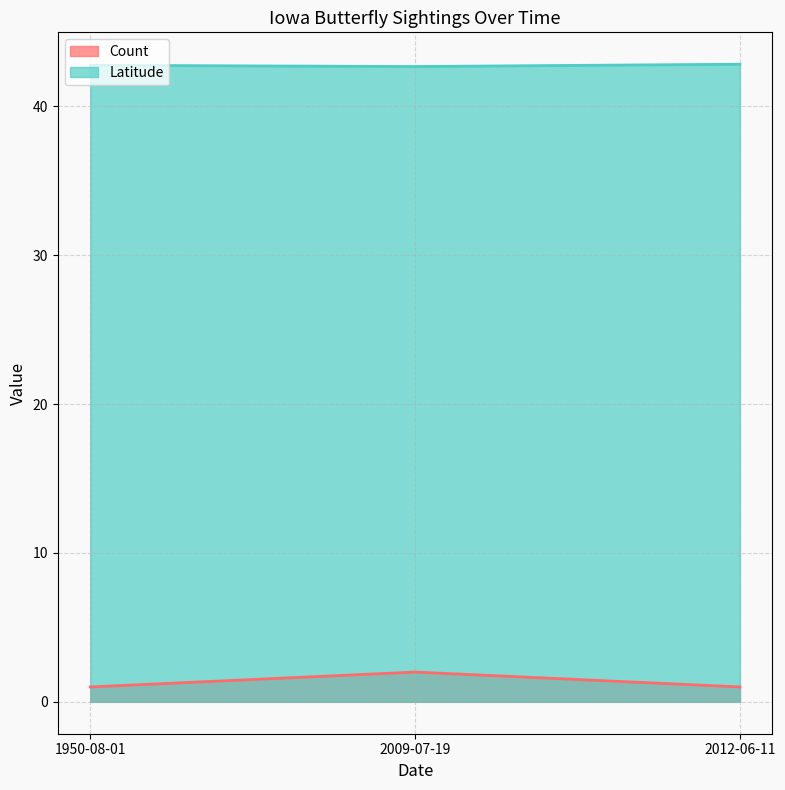

What is the greatest value displayed?

42.8